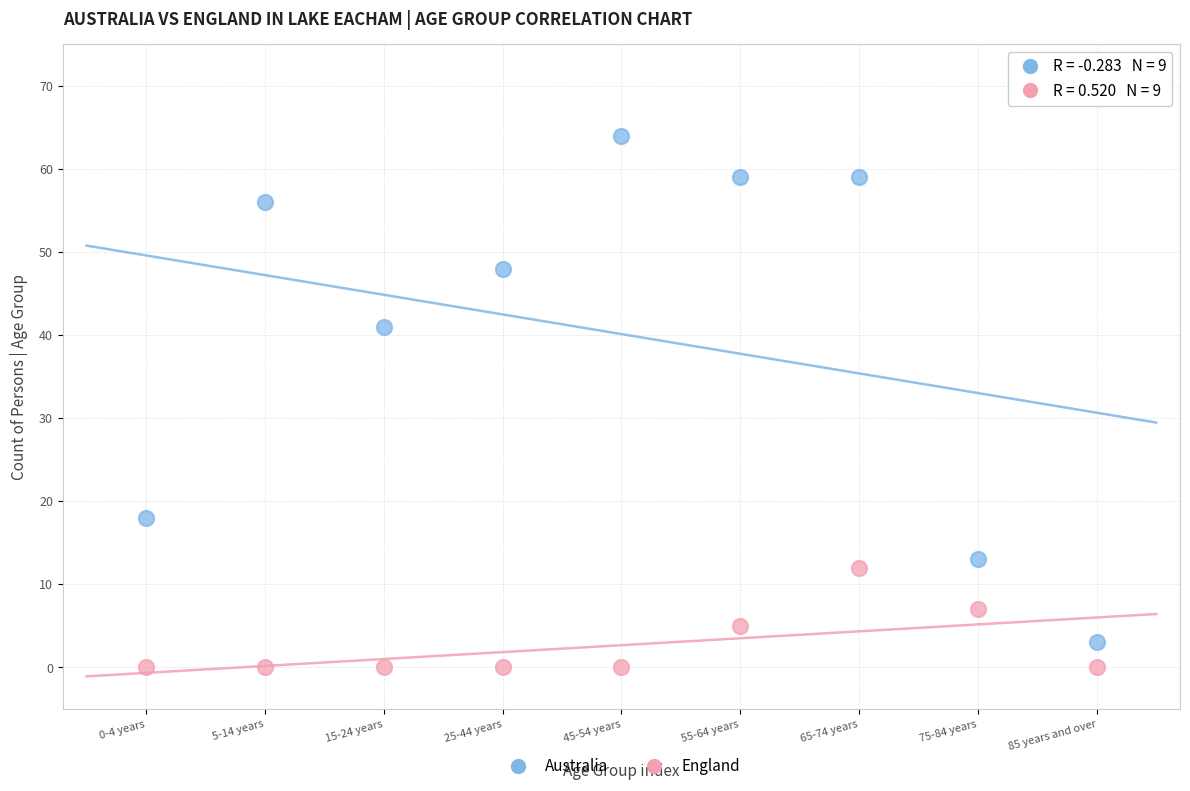

Across all series, what Y value is closest to 32?

41